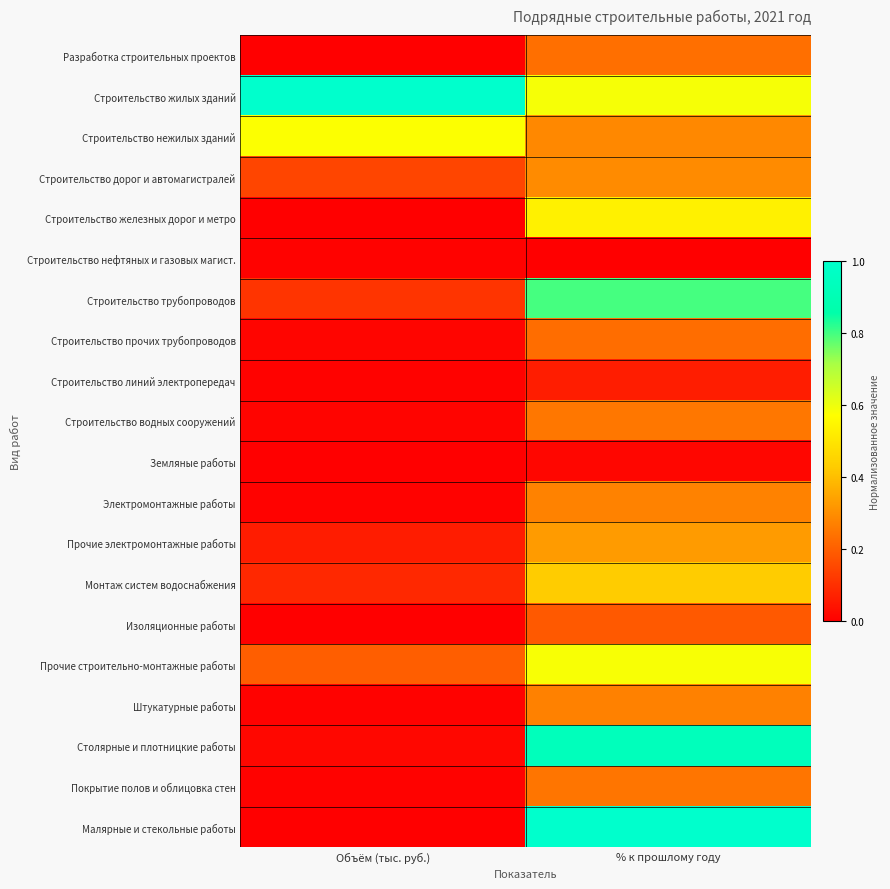

At which category is the sum across all series the highest?

% к прошлому году